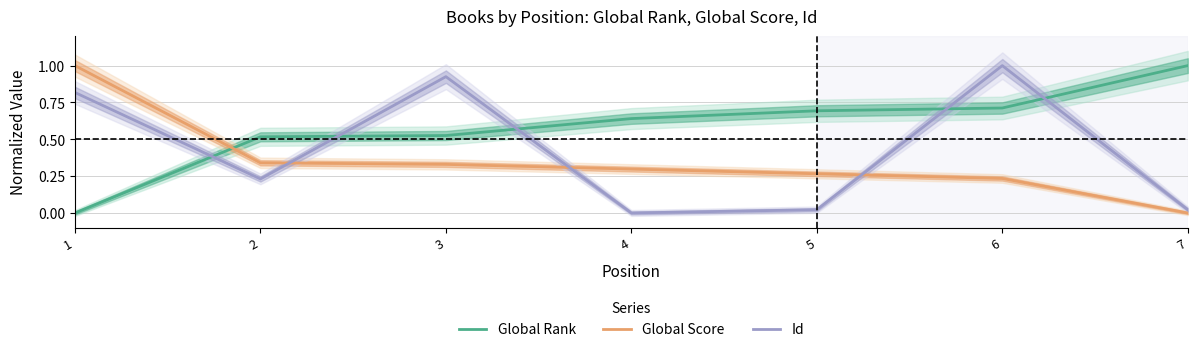

At which label is Id closest to 0?

4